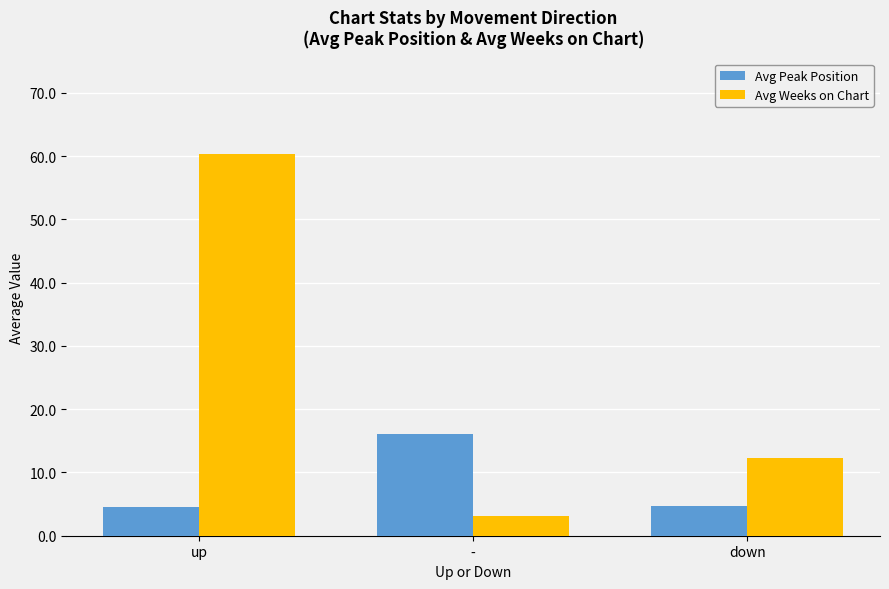

How many categories are shown in the chart?

3